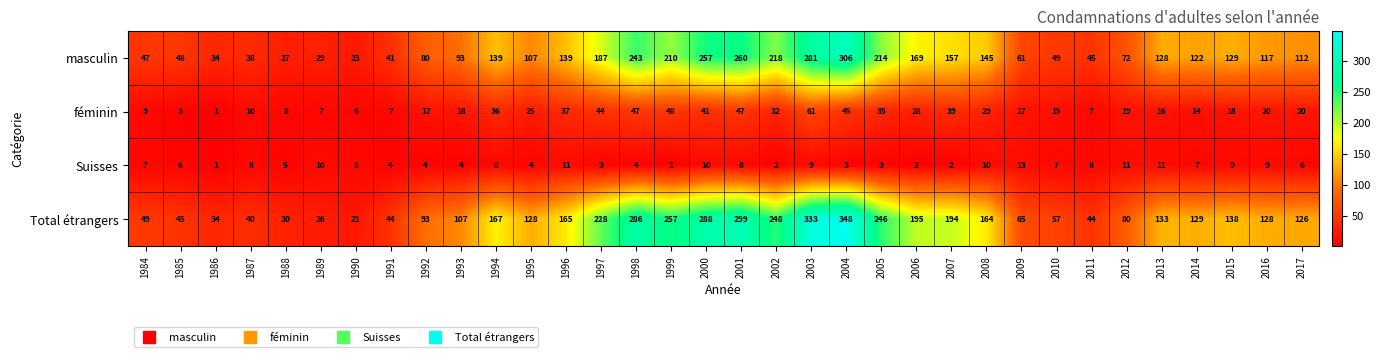

At 1991, list the series in order from largest to smallest.

Total étrangers, masculin, féminin, Suisses